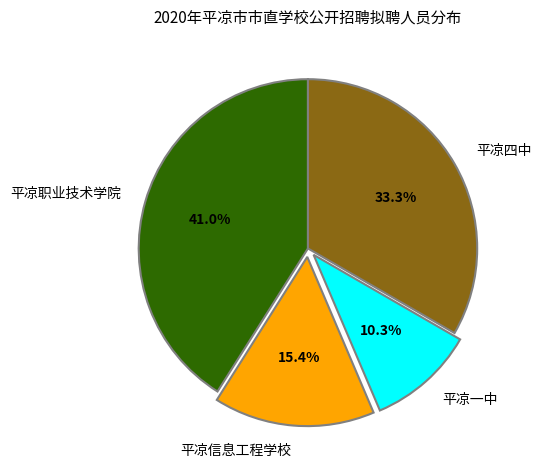

The 平凉信息工程学校 slice represents 27% of the pie. True or false?

False